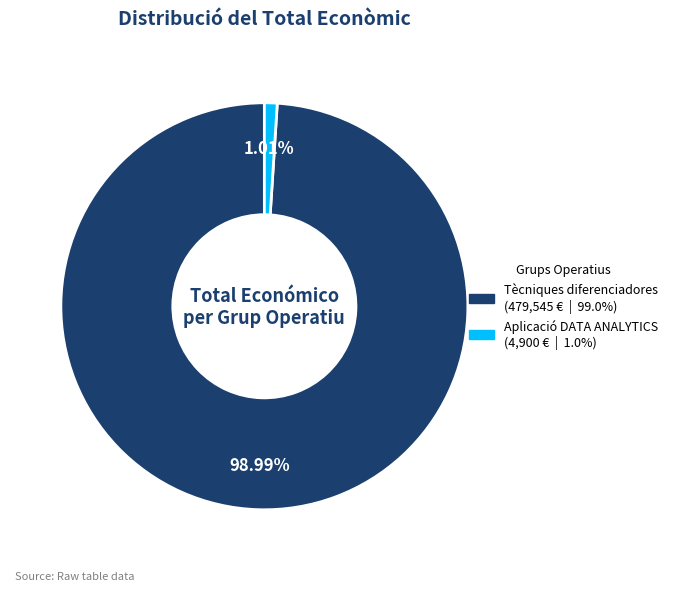

How many segments does this pie chart have?

2